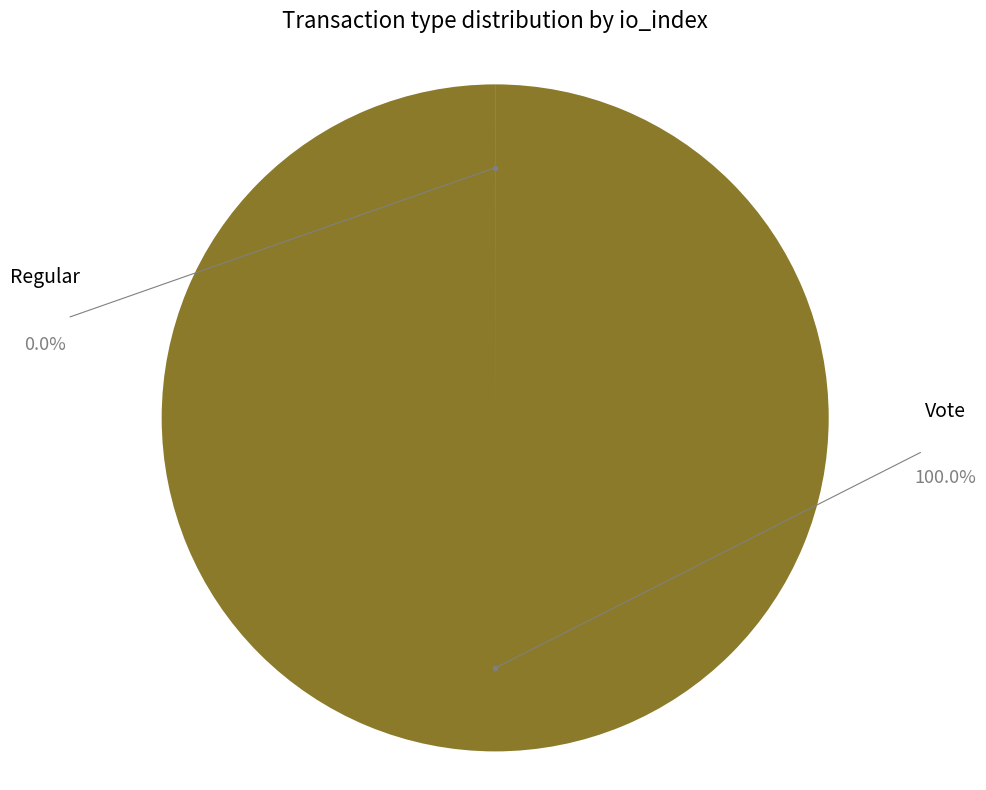

Which category has the smallest portion of the pie?

Regular